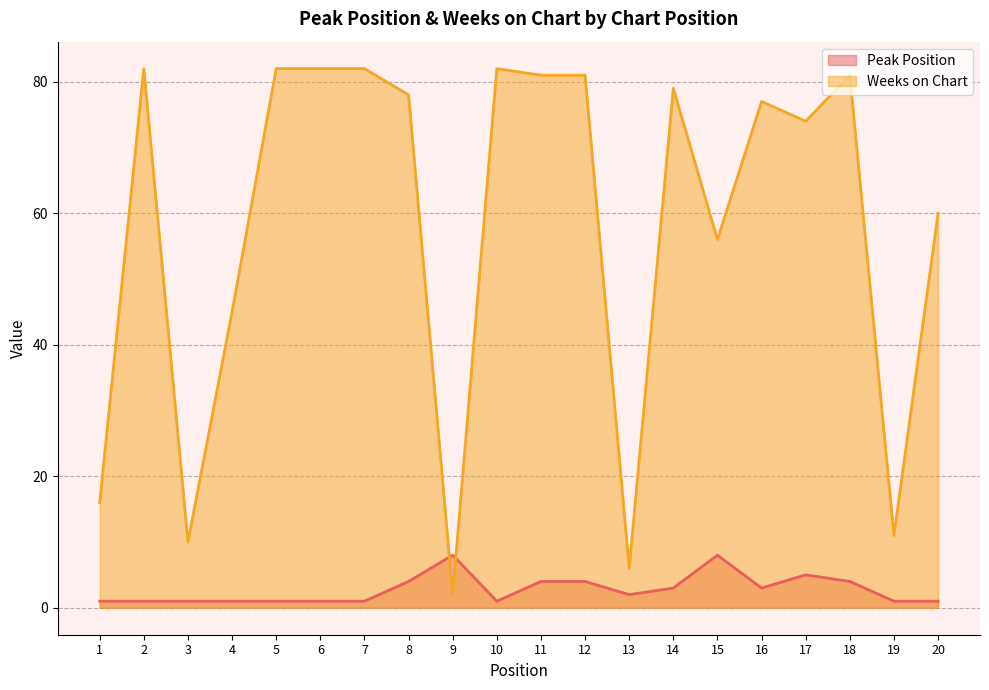

What is the average value of the Peak Position series?

3